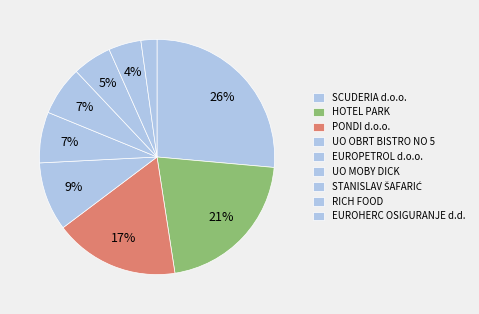

Count the number of slices in the pie.

9